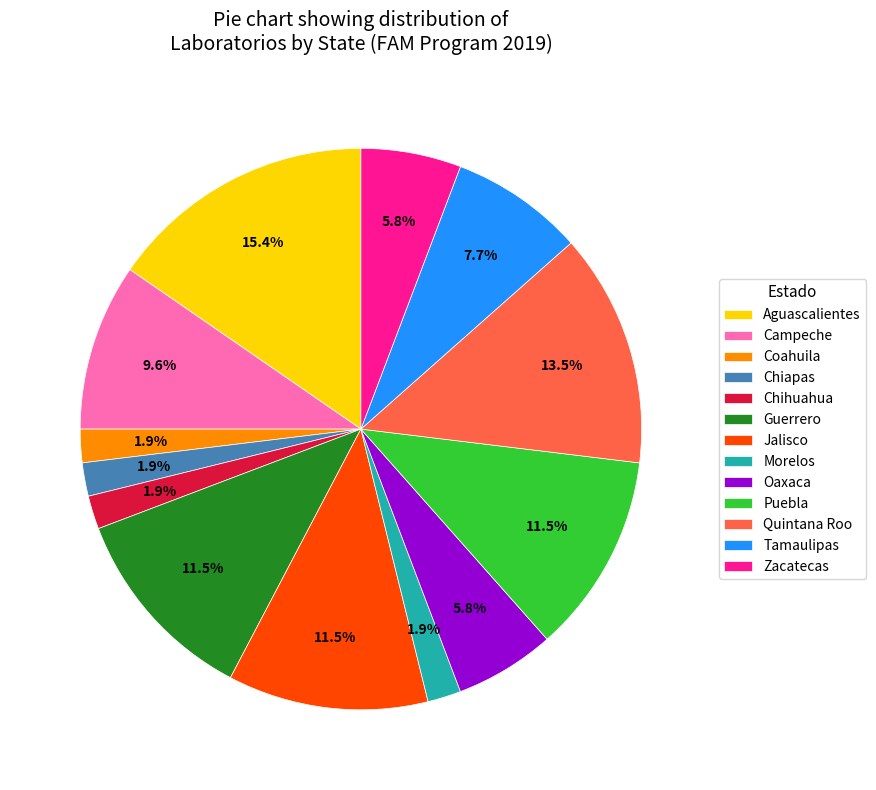

Which category has the biggest portion of the pie?

Aguascalientes